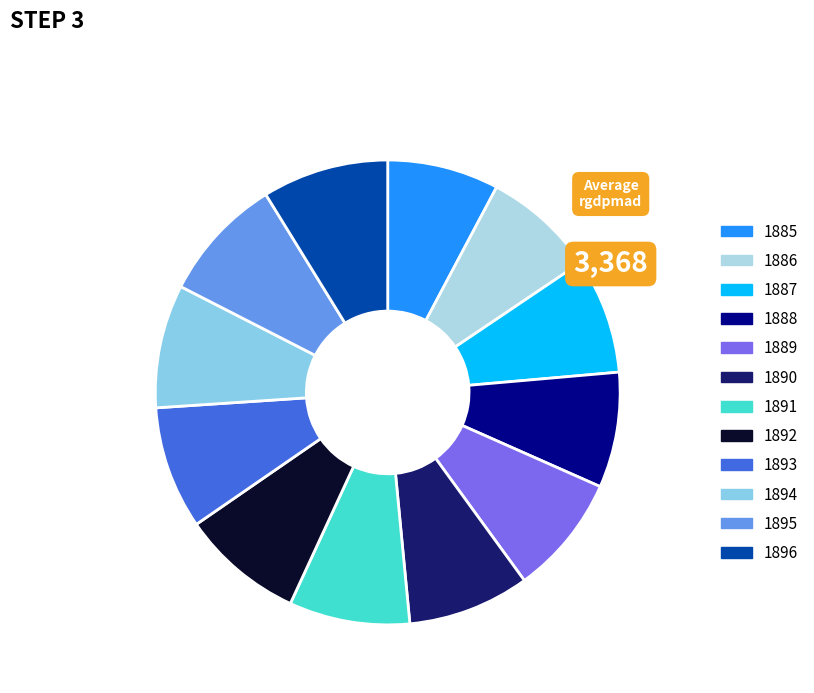

Combined, what portion of the pie is 1886 and 1891?

16.2%